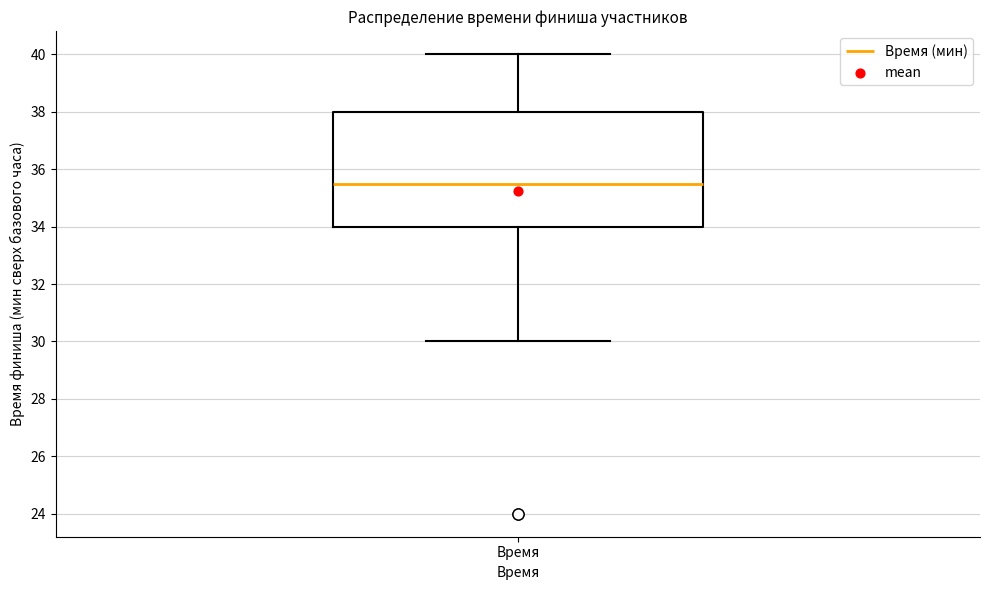

Where does the lower whisker of the box for Время end on the y-axis? The values are not printed on the chart, so give them approximately, as read against the axis.

30.0